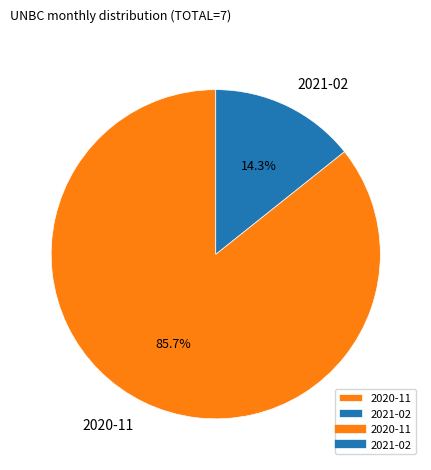

The 2021-02 slice represents 14% of the pie. True or false?

True